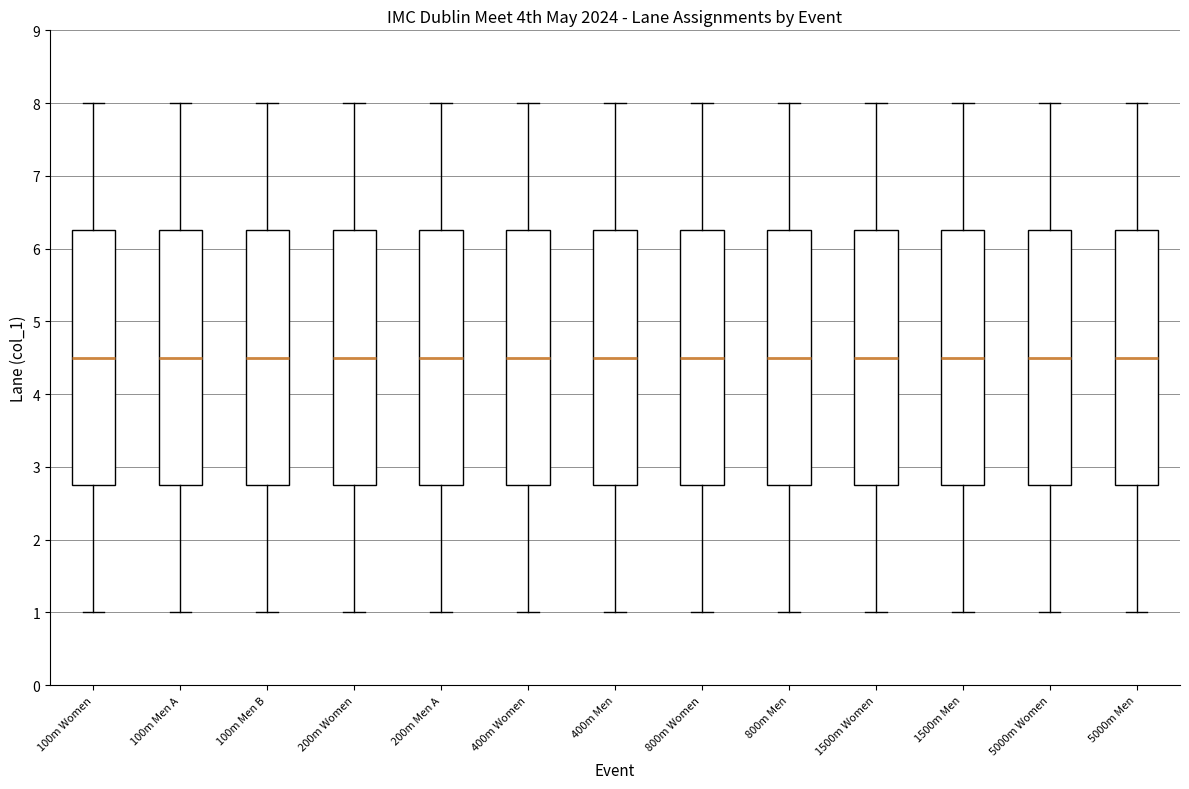

Reading left to right, transcribe this box plot: for each box, give where its median line is, the range the box spans, and where its two whiskers end, as read against the y-axis. The values are not printed on the chart, so give them approximately, as read against the axis.

100m Women: median 4.5, box 2.8 to 6.3, whiskers 1.0 to 8.0
100m Men A: median 4.5, box 2.8 to 6.3, whiskers 1.0 to 8.0
100m Men B: median 4.5, box 2.8 to 6.3, whiskers 1.0 to 8.0
200m Women: median 4.5, box 2.8 to 6.3, whiskers 1.0 to 8.0
200m Men A: median 4.5, box 2.8 to 6.3, whiskers 1.0 to 8.0
400m Women: median 4.5, box 2.8 to 6.3, whiskers 1.0 to 8.0
400m Men: median 4.5, box 2.8 to 6.3, whiskers 1.0 to 8.0
800m Women: median 4.5, box 2.8 to 6.3, whiskers 1.0 to 8.0
800m Men: median 4.5, box 2.8 to 6.3, whiskers 1.0 to 8.0
1500m Women: median 4.5, box 2.8 to 6.3, whiskers 1.0 to 8.0
1500m Men: median 4.5, box 2.8 to 6.3, whiskers 1.0 to 8.0
5000m Women: median 4.5, box 2.8 to 6.3, whiskers 1.0 to 8.0
5000m Men: median 4.5, box 2.8 to 6.3, whiskers 1.0 to 8.0